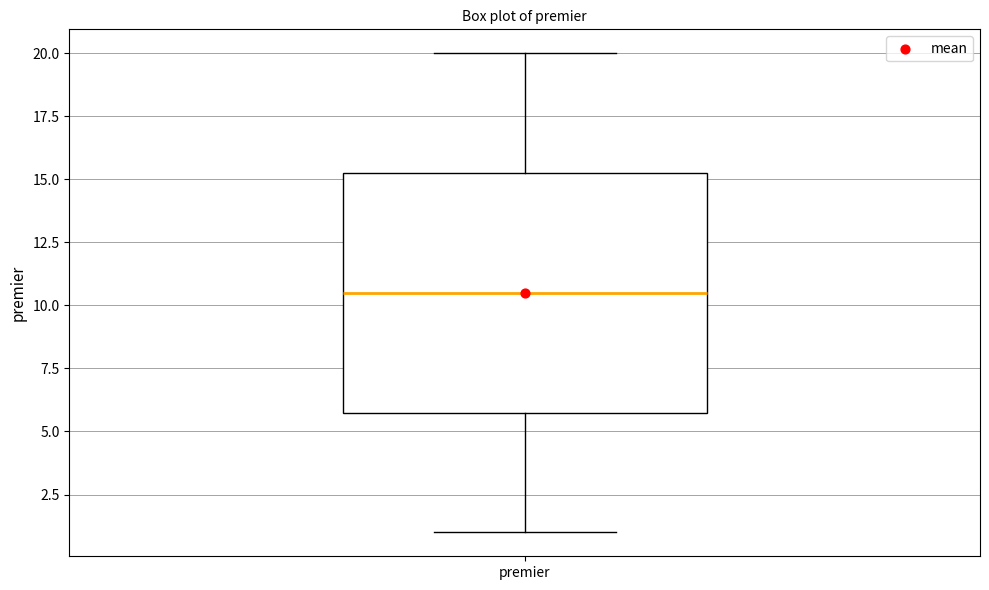

Read this box plot against the y-axis: the position of the median line, the range covered by the box, and the ends of both whiskers. The values are not printed on the chart, so give them approximately, as read against the axis.

median 10.5, box 6.0 to 15.5, whiskers 1.0 to 20.0